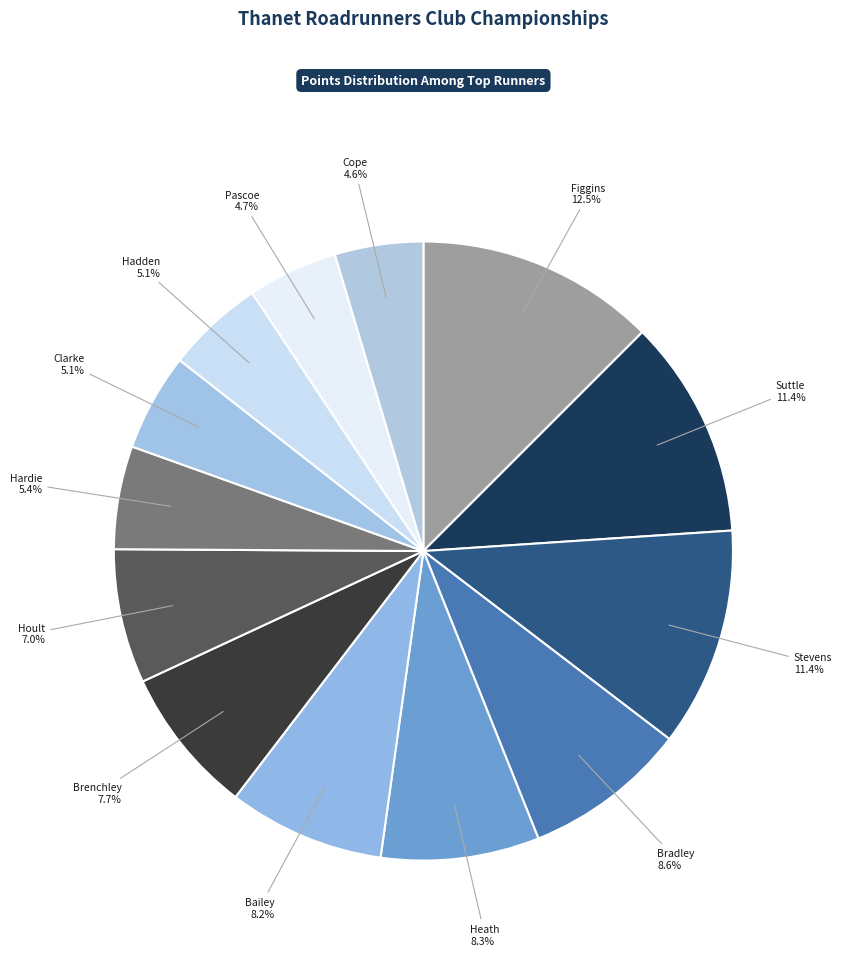

Count the number of slices in the pie.

13